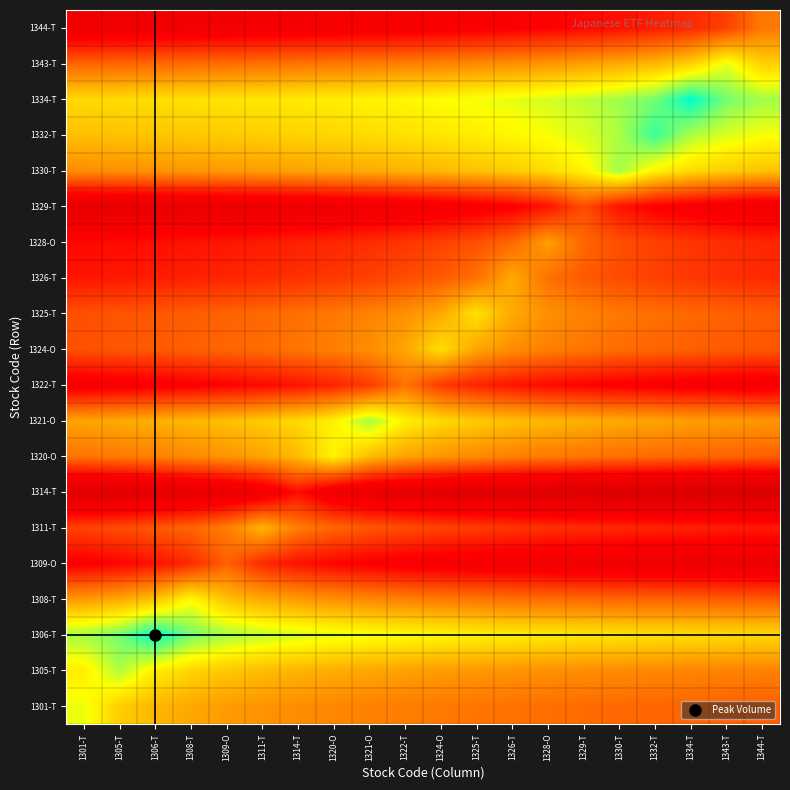

Reading left to right, list all the values displayed in this chart.

1301-T: 1301-T=0.8	1305-T=0.7	1306-T=0.6	1308-T=0.6	1309-O=0.6	1311-T=0.6	1314-T=0.6	1320-O=0.6	1321-O=0.6	1322-T=0.5	1324-O=0.5	1325-T=0.5	1326-T=0.5	1328-O=0.5	1329-T=0.5	1330-T=0.5	1332-T=0.5	1334-T=0.5	1343-T=0.5	1344-T=0.5
1305-T: 1301-T=0.7	1305-T=0.8	1306-T=0.7	1308-T=0.7	1309-O=0.7	1311-T=0.7	1314-T=0.6	1320-O=0.6	1321-O=0.6	1322-T=0.6	1324-O=0.6	1325-T=0.6	1326-T=0.6	1328-O=0.6	1329-T=0.6	1330-T=0.6	1332-T=0.6	1334-T=0.6	1343-T=0.6	1344-T=0.5
1306-T: 1301-T=0.9	1305-T=0.9	1306-T=1.0	1308-T=0.9	1309-O=0.9	1311-T=0.8	1314-T=0.8	1320-O=0.8	1321-O=0.8	1322-T=0.8	1324-O=0.8	1325-T=0.8	1326-T=0.7	1328-O=0.7	1329-T=0.7	1330-T=0.7	1332-T=0.7	1334-T=0.7	1343-T=0.7	1344-T=0.7
1308-T: 1301-T=0.6	1305-T=0.6	1306-T=0.7	1308-T=0.8	1309-O=0.7	1311-T=0.6	1314-T=0.6	1320-O=0.6	1321-O=0.6	1322-T=0.5	1324-O=0.5	1325-T=0.5	1326-T=0.5	1328-O=0.5	1329-T=0.5	1330-T=0.5	1332-T=0.5	1334-T=0.5	1343-T=0.5	1344-T=0.5
1309-O: 1301-T=0.3	1305-T=0.3	1306-T=0.4	1308-T=0.4	1309-O=0.5	1311-T=0.4	1314-T=0.4	1320-O=0.3	1321-O=0.3	1322-T=0.3	1324-O=0.3	1325-T=0.3	1326-T=0.3	1328-O=0.2	1329-T=0.2	1330-T=0.2	1332-T=0.2	1334-T=0.2	1343-T=0.2	1344-T=0.2
1311-T: 1301-T=0.4	1305-T=0.5	1306-T=0.5	1308-T=0.5	1309-O=0.5	1311-T=0.6	1314-T=0.5	1320-O=0.5	1321-O=0.5	1322-T=0.5	1324-O=0.4	1325-T=0.4	1326-T=0.4	1328-O=0.4	1329-T=0.4	1330-T=0.4	1332-T=0.4	1334-T=0.4	1343-T=0.4	1344-T=0.4
1314-T: 1301-T=0.1	1305-T=0.1	1306-T=0.2	1308-T=0.2	1309-O=0.2	1311-T=0.2	1314-T=0.3	1320-O=0.2	1321-O=0.2	1322-T=0.2	1324-O=0.2	1325-T=0.1	1326-T=0.1	1328-O=0.1	1329-T=0.1	1330-T=0.1	1332-T=0.1	1334-T=0.1	1343-T=0.1	1344-T=0.1
1320-O: 1301-T=0.5	1305-T=0.5	1306-T=0.5	1308-T=0.6	1309-O=0.6	1311-T=0.6	1314-T=0.7	1320-O=0.8	1321-O=0.7	1322-T=0.6	1324-O=0.6	1325-T=0.6	1326-T=0.5	1328-O=0.5	1329-T=0.5	1330-T=0.5	1332-T=0.5	1334-T=0.5	1343-T=0.5	1344-T=0.5
1321-O: 1301-T=0.6	1305-T=0.6	1306-T=0.6	1308-T=0.6	1309-O=0.7	1311-T=0.7	1314-T=0.7	1320-O=0.7	1321-O=0.9	1322-T=0.7	1324-O=0.7	1325-T=0.7	1326-T=0.7	1328-O=0.6	1329-T=0.6	1330-T=0.6	1332-T=0.6	1334-T=0.6	1343-T=0.6	1344-T=0.6
1322-T: 1301-T=0.3	1305-T=0.3	1306-T=0.3	1308-T=0.3	1309-O=0.3	1311-T=0.3	1314-T=0.4	1320-O=0.4	1321-O=0.4	1322-T=0.5	1324-O=0.4	1325-T=0.4	1326-T=0.4	1328-O=0.3	1329-T=0.3	1330-T=0.3	1332-T=0.3	1334-T=0.3	1343-T=0.3	1344-T=0.3
1324-O: 1301-T=0.5	1305-T=0.5	1306-T=0.5	1308-T=0.5	1309-O=0.5	1311-T=0.5	1314-T=0.5	1320-O=0.5	1321-O=0.6	1322-T=0.6	1324-O=0.7	1325-T=0.6	1326-T=0.6	1328-O=0.5	1329-T=0.5	1330-T=0.5	1332-T=0.5	1334-T=0.5	1343-T=0.5	1344-T=0.5
1325-T: 1301-T=0.5	1305-T=0.5	1306-T=0.5	1308-T=0.5	1309-O=0.5	1311-T=0.5	1314-T=0.5	1320-O=0.5	1321-O=0.6	1322-T=0.6	1324-O=0.6	1325-T=0.7	1326-T=0.6	1328-O=0.6	1329-T=0.6	1330-T=0.5	1332-T=0.5	1334-T=0.5	1343-T=0.5	1344-T=0.5
1326-T: 1301-T=0.4	1305-T=0.4	1306-T=0.4	1308-T=0.4	1309-O=0.4	1311-T=0.4	1314-T=0.4	1320-O=0.4	1321-O=0.4	1322-T=0.5	1324-O=0.5	1325-T=0.5	1326-T=0.6	1328-O=0.5	1329-T=0.5	1330-T=0.5	1332-T=0.4	1334-T=0.4	1343-T=0.4	1344-T=0.4
1328-O: 1301-T=0.3	1305-T=0.3	1306-T=0.3	1308-T=0.4	1309-O=0.4	1311-T=0.4	1314-T=0.4	1320-O=0.4	1321-O=0.4	1322-T=0.4	1324-O=0.4	1325-T=0.5	1326-T=0.5	1328-O=0.6	1329-T=0.5	1330-T=0.5	1332-T=0.4	1334-T=0.4	1343-T=0.4	1344-T=0.4
1329-T: 1301-T=0.2	1305-T=0.2	1306-T=0.2	1308-T=0.2	1309-O=0.2	1311-T=0.2	1314-T=0.2	1320-O=0.2	1321-O=0.2	1322-T=0.3	1324-O=0.3	1325-T=0.3	1326-T=0.3	1328-O=0.4	1329-T=0.5	1330-T=0.4	1332-T=0.3	1334-T=0.3	1343-T=0.3	1344-T=0.3
1330-T: 1301-T=0.6	1305-T=0.6	1306-T=0.6	1308-T=0.6	1309-O=0.6	1311-T=0.6	1314-T=0.6	1320-O=0.6	1321-O=0.6	1322-T=0.6	1324-O=0.7	1325-T=0.7	1326-T=0.7	1328-O=0.7	1329-T=0.8	1330-T=0.9	1332-T=0.8	1334-T=0.7	1343-T=0.7	1344-T=0.7
1332-T: 1301-T=0.7	1305-T=0.7	1306-T=0.7	1308-T=0.7	1309-O=0.7	1311-T=0.7	1314-T=0.7	1320-O=0.7	1321-O=0.7	1322-T=0.7	1324-O=0.7	1325-T=0.7	1326-T=0.8	1328-O=0.8	1329-T=0.8	1330-T=0.8	1332-T=0.9	1334-T=0.8	1343-T=0.8	1344-T=0.8
1334-T: 1301-T=0.7	1305-T=0.7	1306-T=0.7	1308-T=0.7	1309-O=0.7	1311-T=0.7	1314-T=0.7	1320-O=0.7	1321-O=0.8	1322-T=0.8	1324-O=0.8	1325-T=0.8	1326-T=0.8	1328-O=0.8	1329-T=0.8	1330-T=0.9	1332-T=0.9	1334-T=1.0	1343-T=0.9	1344-T=0.9
1343-T: 1301-T=0.5	1305-T=0.5	1306-T=0.5	1308-T=0.5	1309-O=0.5	1311-T=0.5	1314-T=0.5	1320-O=0.5	1321-O=0.5	1322-T=0.5	1324-O=0.6	1325-T=0.6	1326-T=0.6	1328-O=0.6	1329-T=0.6	1330-T=0.6	1332-T=0.6	1334-T=0.7	1343-T=0.8	1344-T=0.7
1344-T: 1301-T=0.2	1305-T=0.2	1306-T=0.2	1308-T=0.2	1309-O=0.3	1311-T=0.3	1314-T=0.3	1320-O=0.3	1321-O=0.3	1322-T=0.3	1324-O=0.3	1325-T=0.3	1326-T=0.3	1328-O=0.3	1329-T=0.3	1330-T=0.3	1332-T=0.4	1334-T=0.4	1343-T=0.4	1344-T=0.5